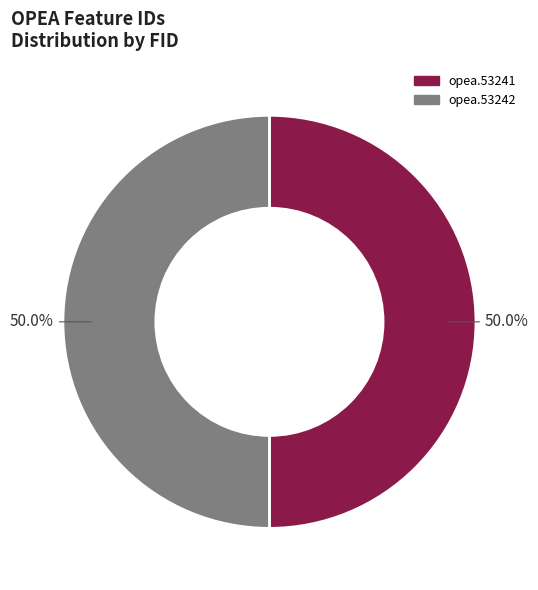

What percentage is NOT represented by opea.53242?

50.0%